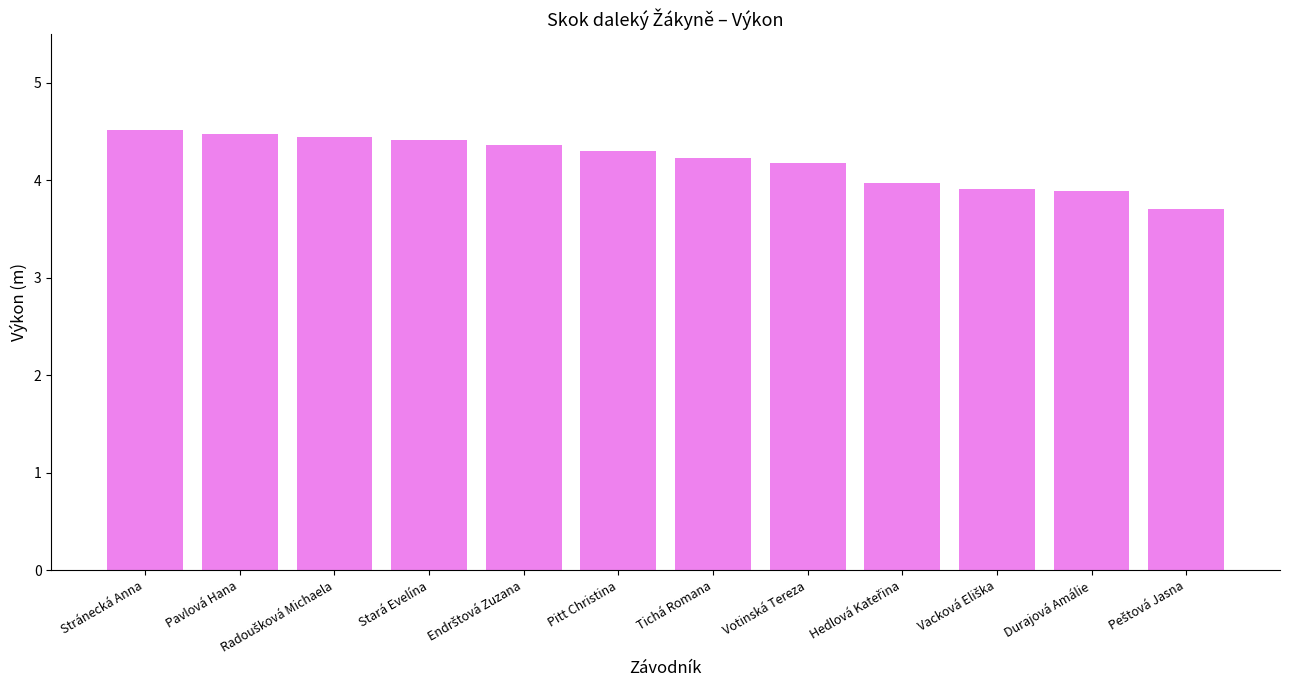

What is the difference between the maximum and minimum values?

0.8